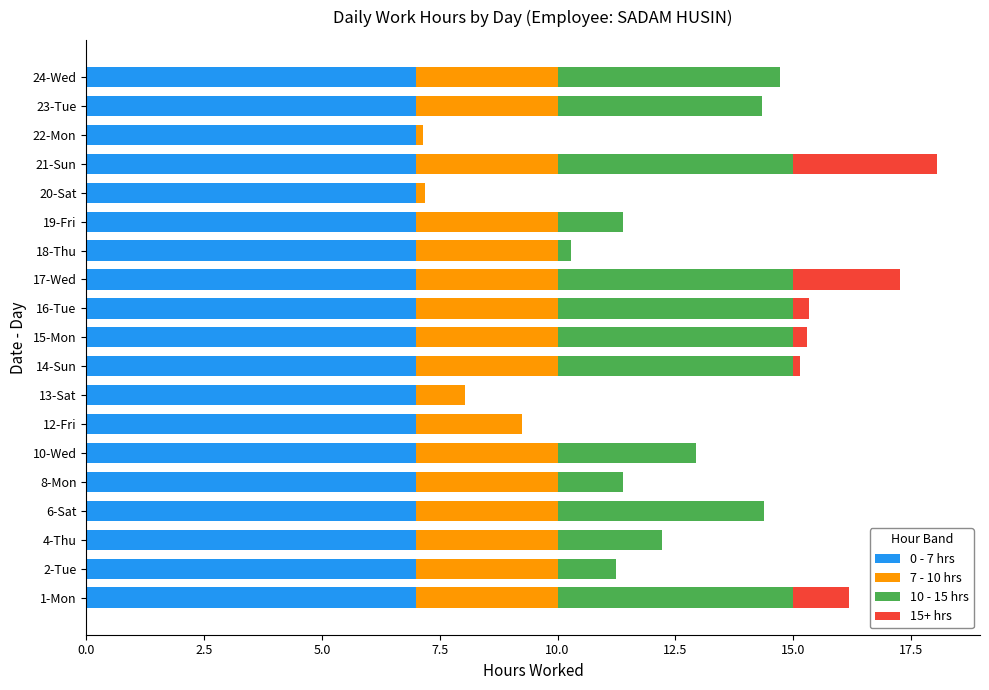

What is the sum of all 0 - 7 hrs values?

133.0